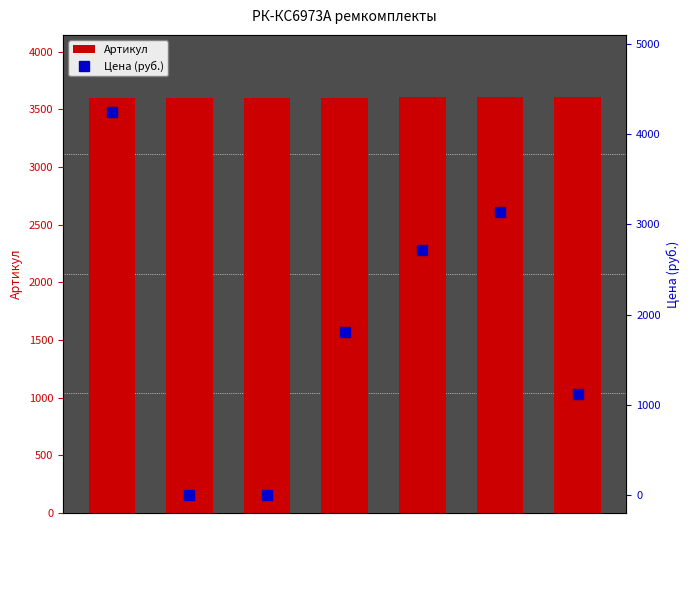

Which series has the widest spread of values?

Цена (руб.)